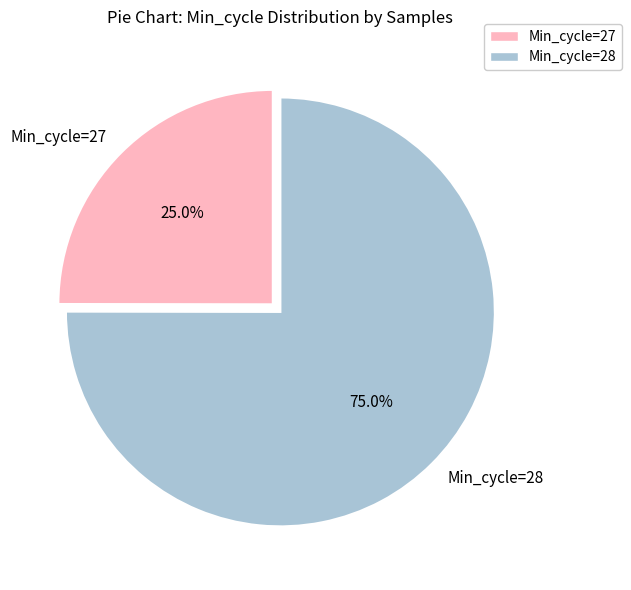

Between Min_cycle=28 and Min_cycle=27, which is larger?

Min_cycle=28